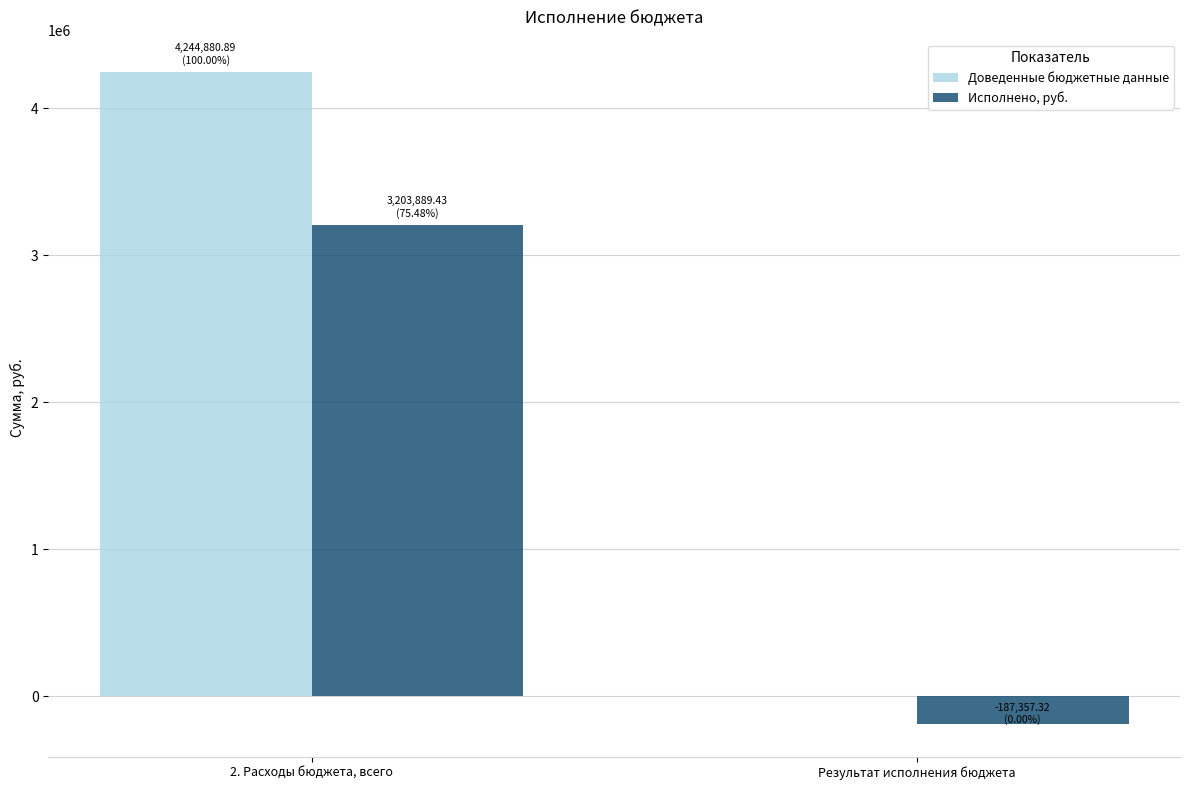

How many positive values does the Доведенные бюджетные данные series have?

1